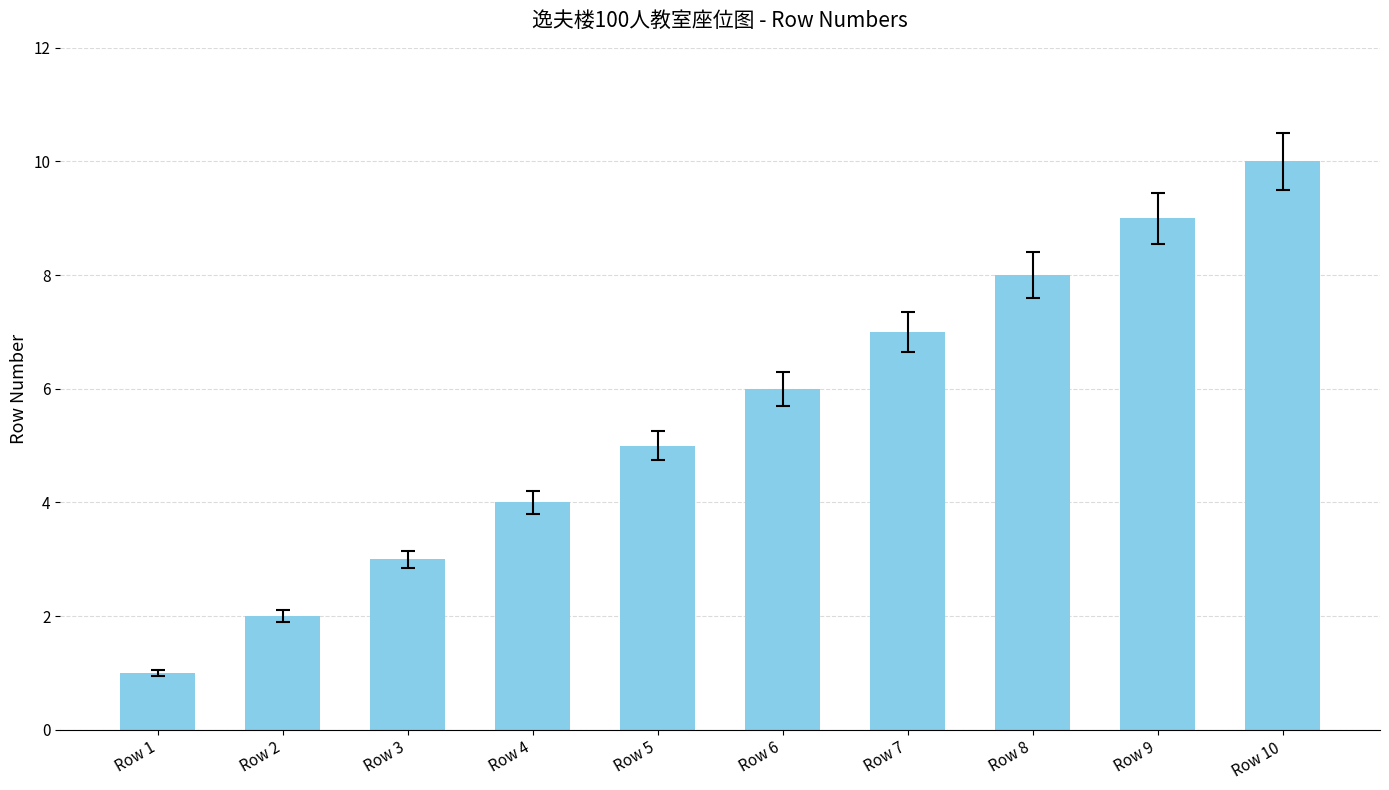

What is the value of the 3rd bar from the left?

3